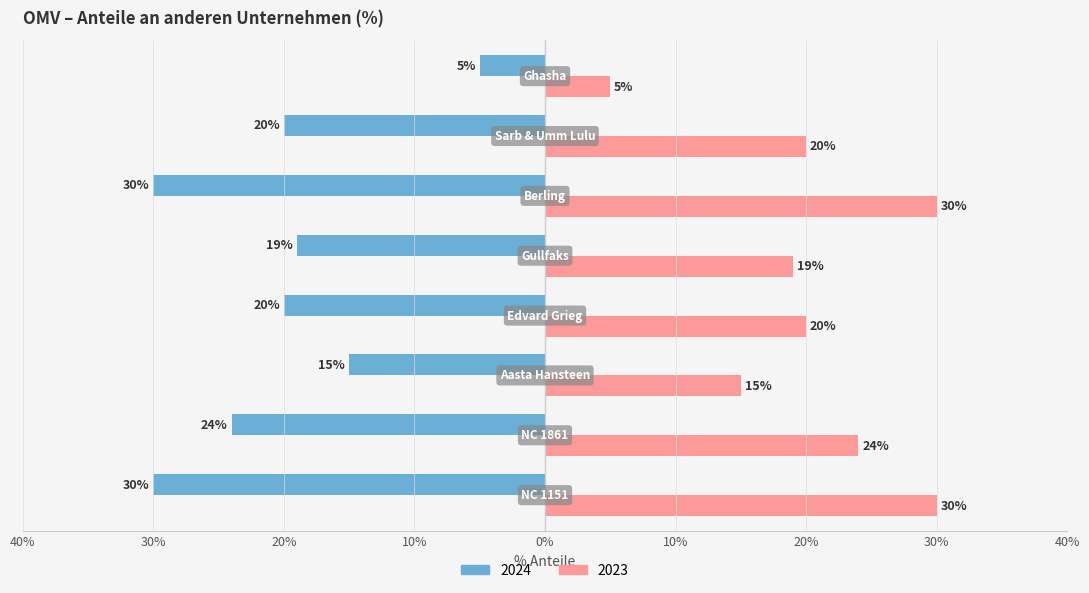

What are all the series names shown in the legend?

2024, 2023